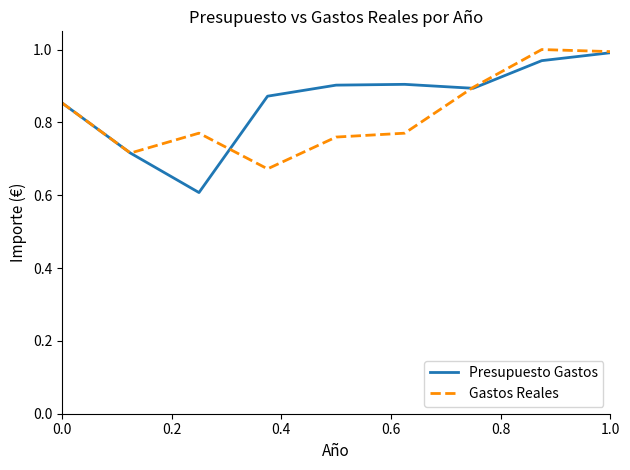

What is the sum of all Gastos Reales values?

7.4